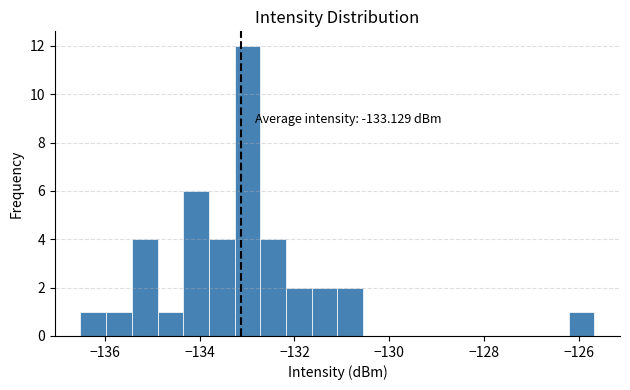

Around what value on the x-axis is the tallest bar? Give the approximate position of its centre, as read against the axis.

-133.0